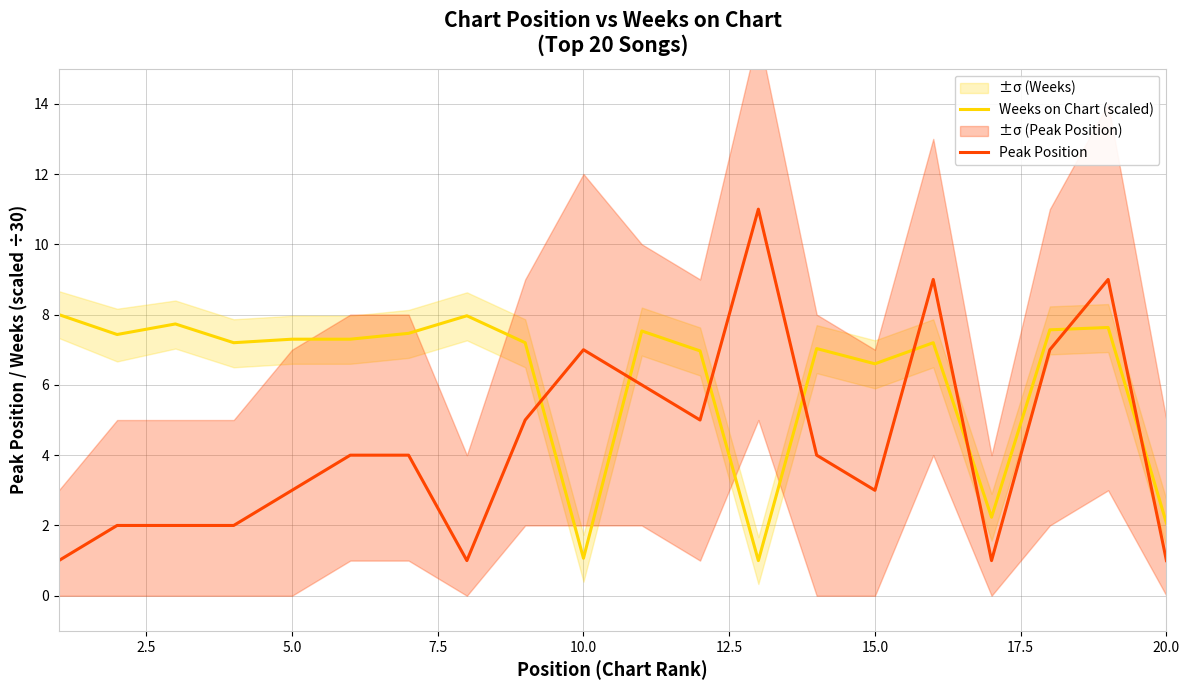

What is the difference between the maximum and minimum values in the Weeks on Chart (scaled) series?

7.0